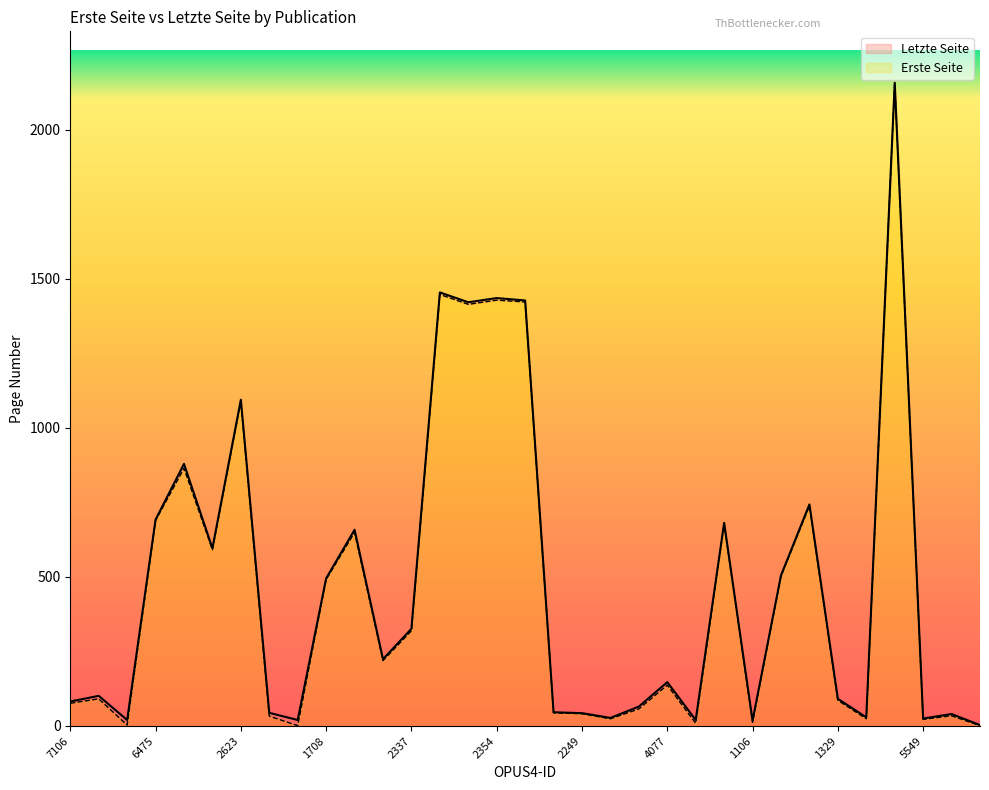

True or false: Letzte Seite and Erste Seite intersect in this chart.

False